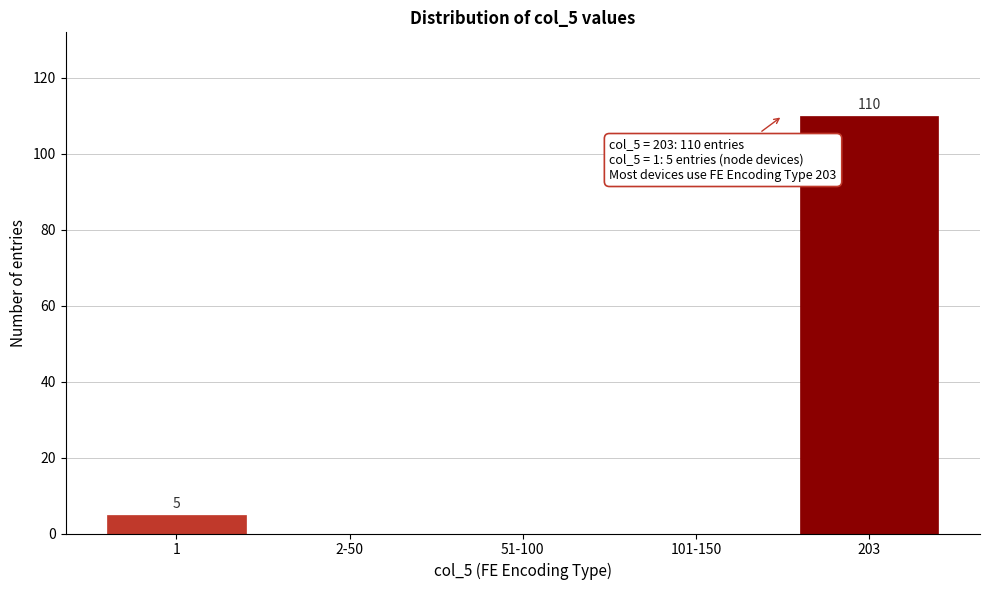

Reading right to left, extract all data points from this chart.

203=110	101-150=0	51-100=0	2-50=0	1=5